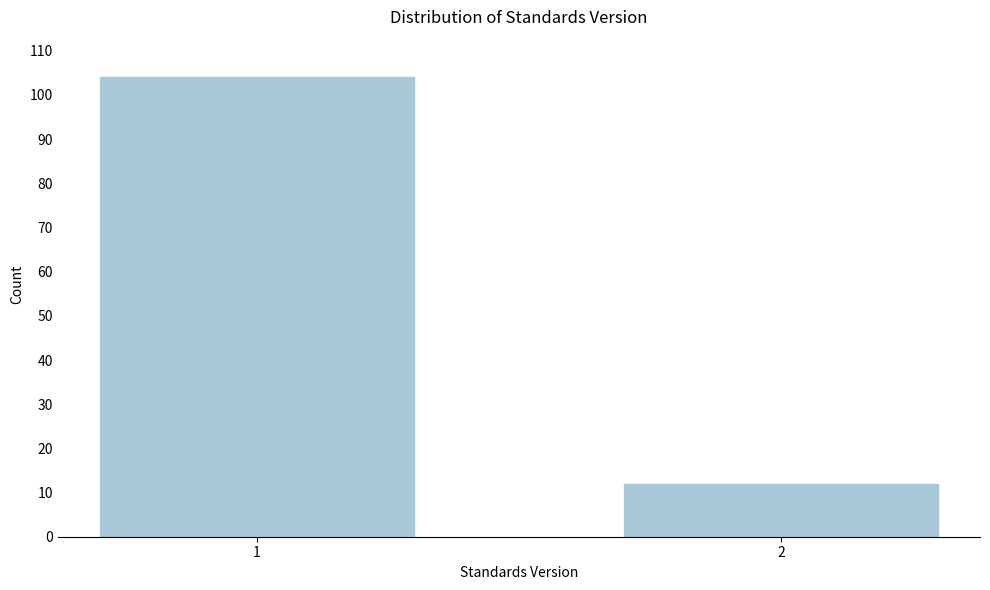

Reading left to right, what are all the values shown in this chart?

1=104	2=12